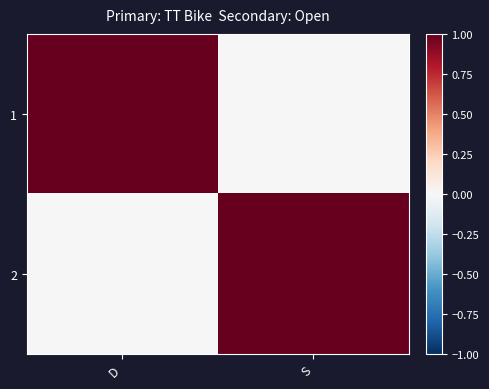

Which label corresponds to the largest value in the chart?

D